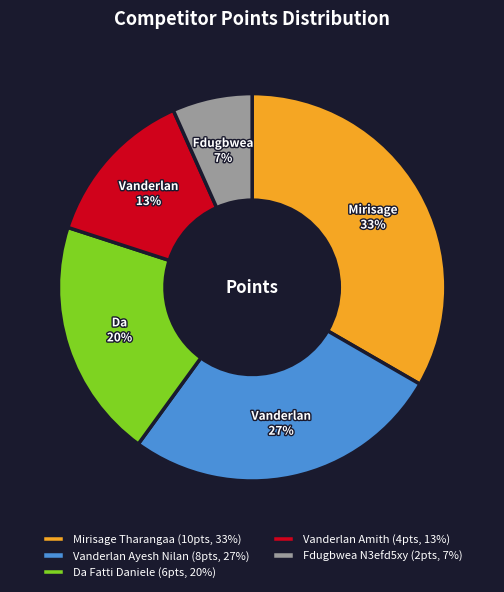

Between Mirisage Tharangaa (10pts, 33%) and Vanderlan Amith (4pts, 13%), which is larger?

Mirisage Tharangaa (10pts, 33%)